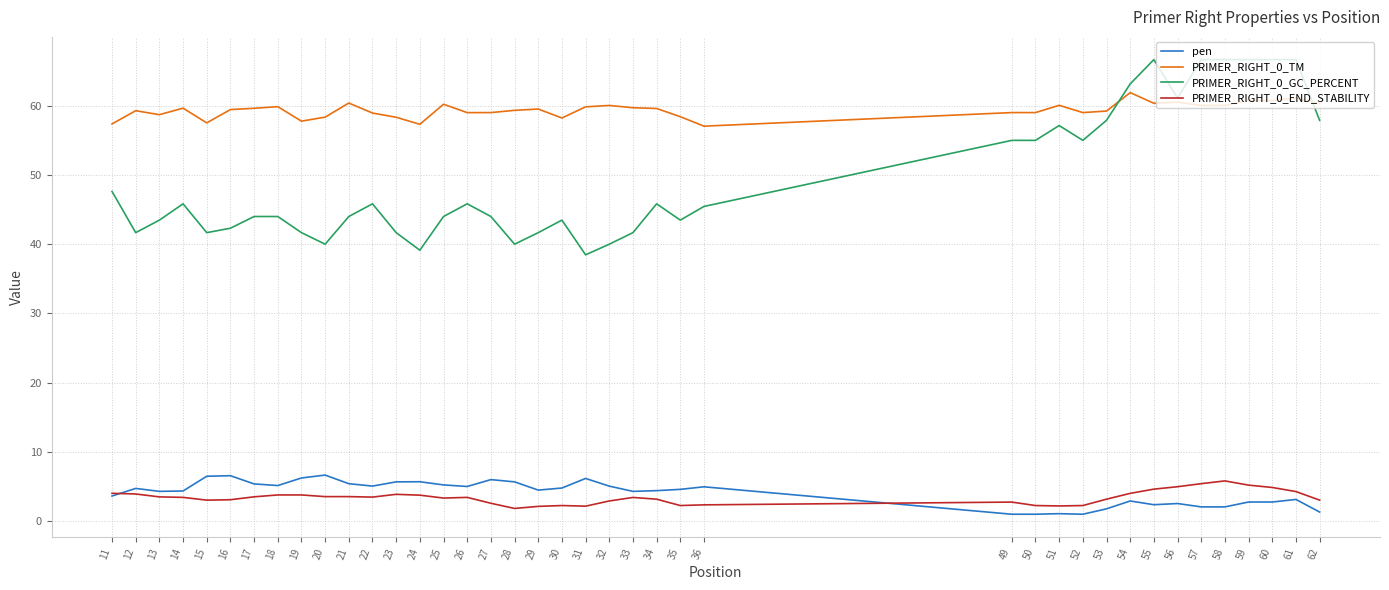

What is the lowest value of the PRIMER_RIGHT_0_END_STABILITY series?

1.8